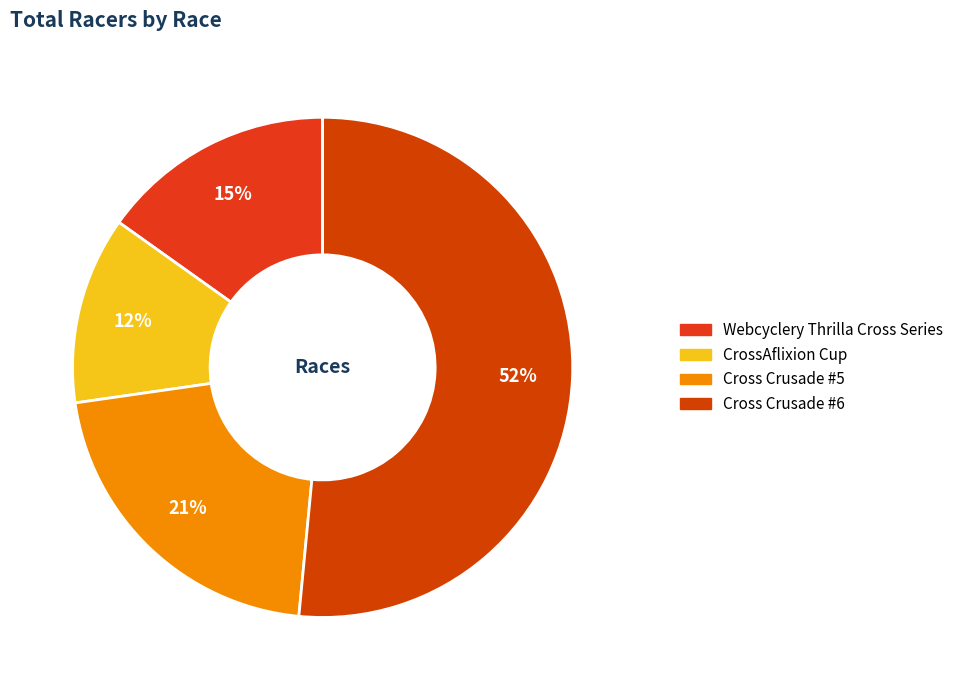

Is it true that Cross Crusade #5 is 21% of the pie?

True